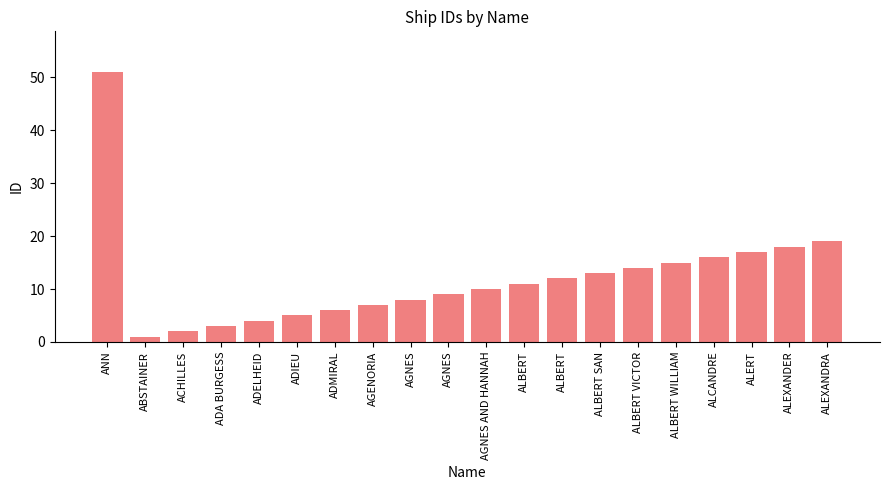

How many values are below 11?

10